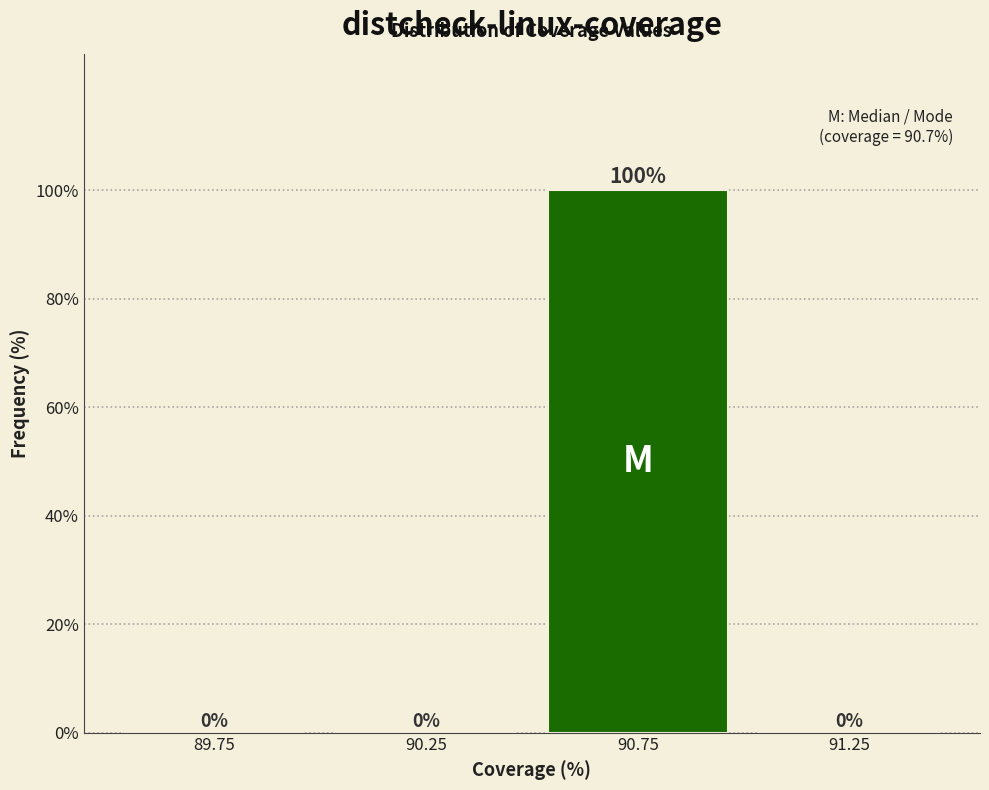

Over which range of the x-axis is the bar tallest?

90.5 to 91.0